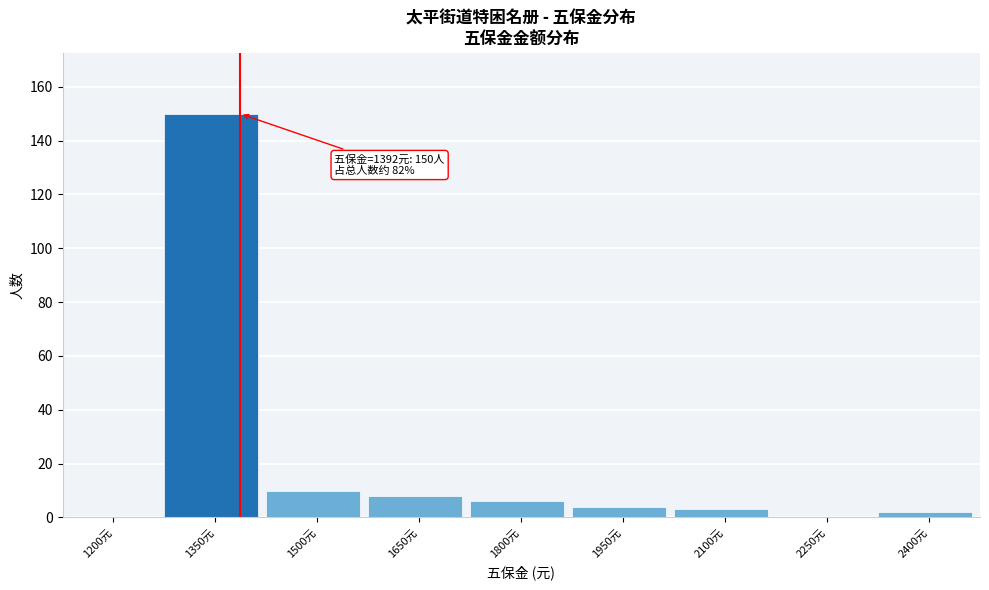

Reading right to left, list all the values displayed in this chart.

2400元=2	2250元=0	2100元=3	1950元=4	1800元=6	1650元=8	1500元=10	1350元=150	1200元=0